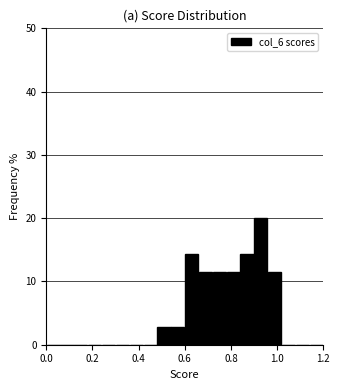

Read against the x-axis, roughly where is the centre of the tallest bar?

0.94